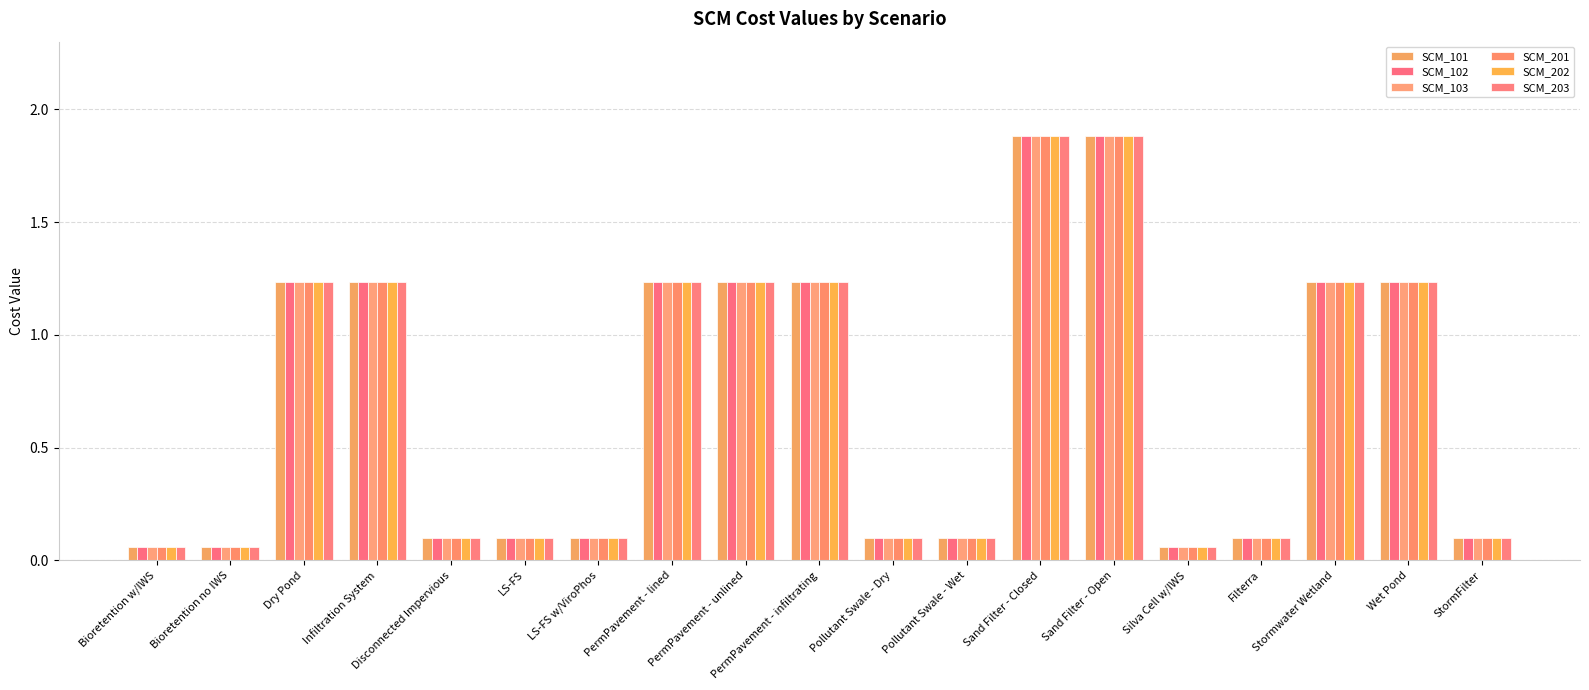

Count the number of data series in this chart.

6